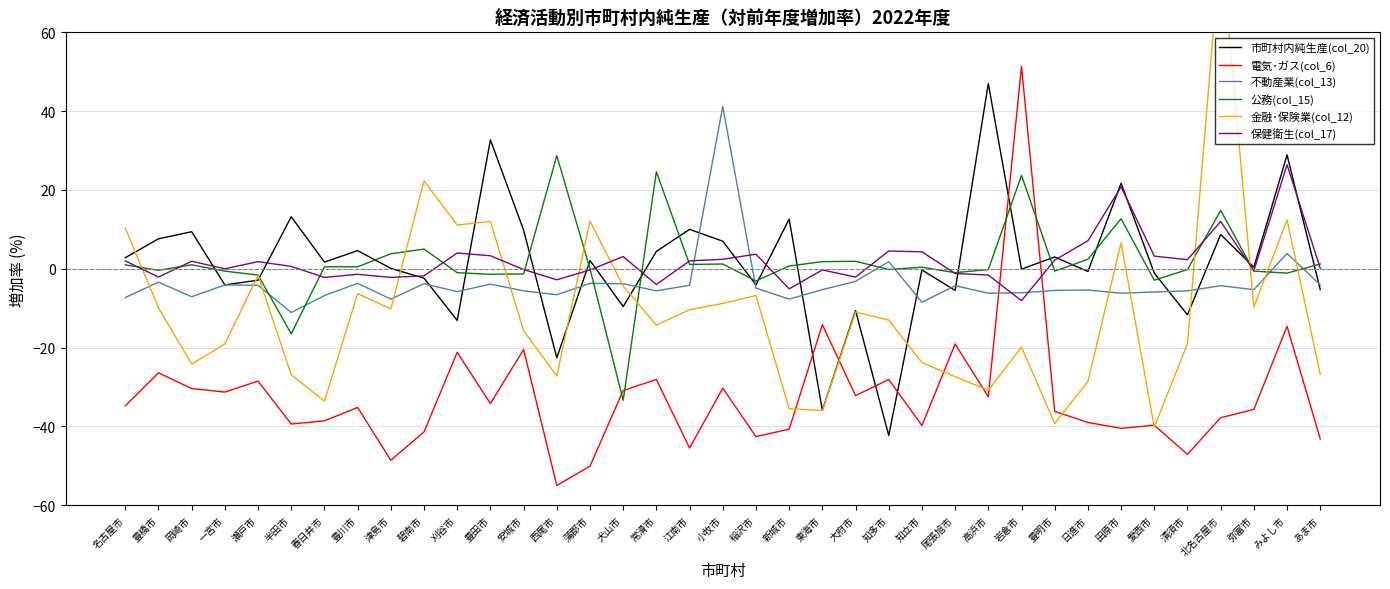

What are all the series names shown in the legend?

市町村内純生産(col_20), 電気･ガス(col_6), 不動産業(col_13), 公務(col_15), 金融･保険業(col_12), 保健衛生(col_17)